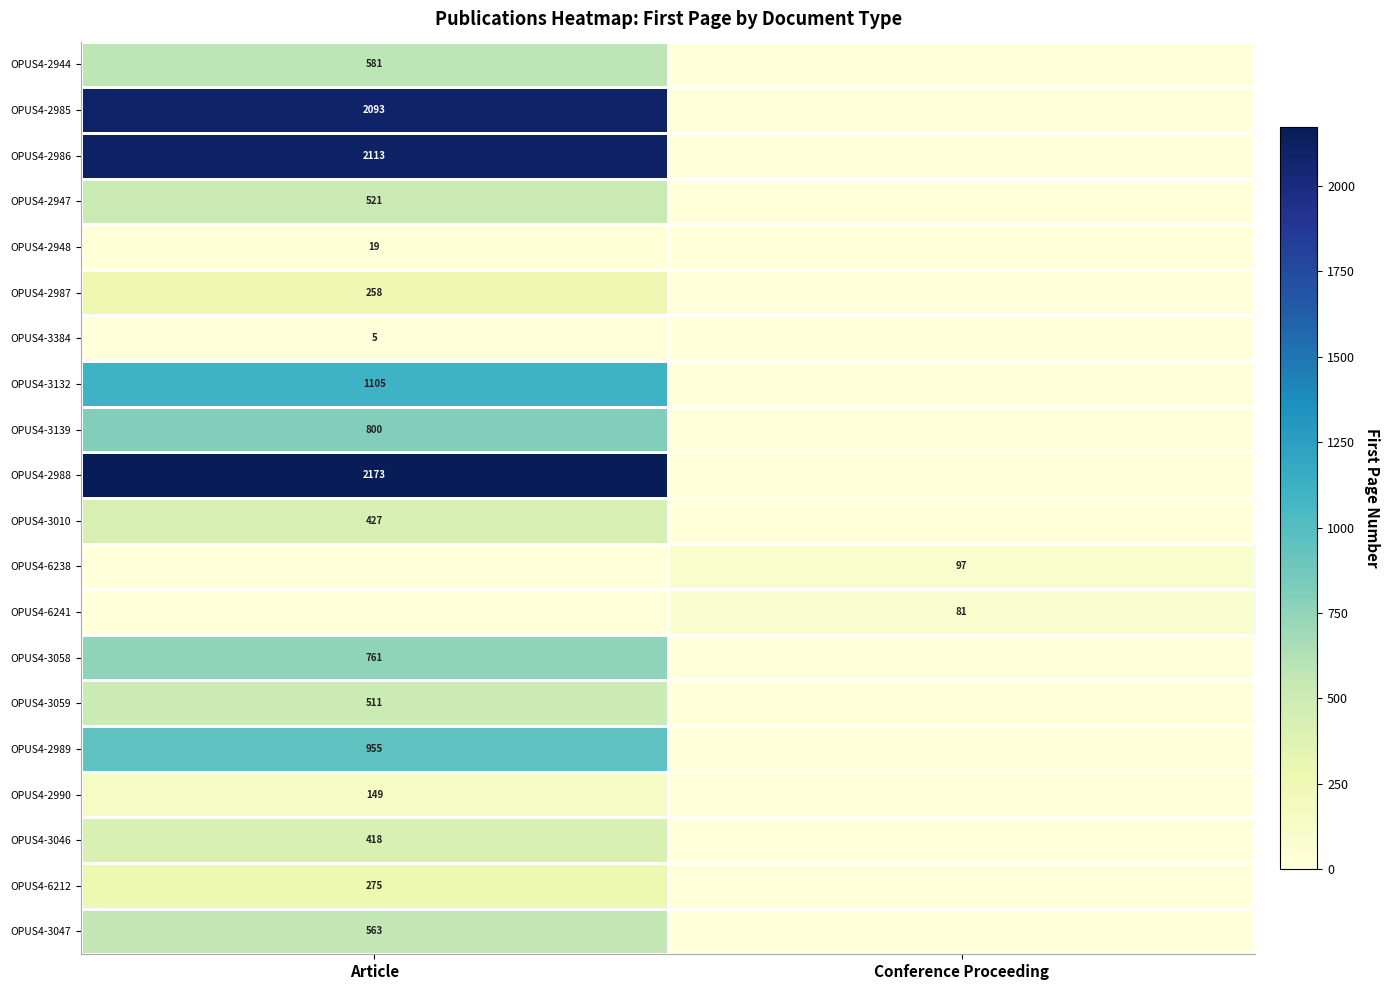

The OPUS4-2985 series shows 2093 at Article. True or false?

True